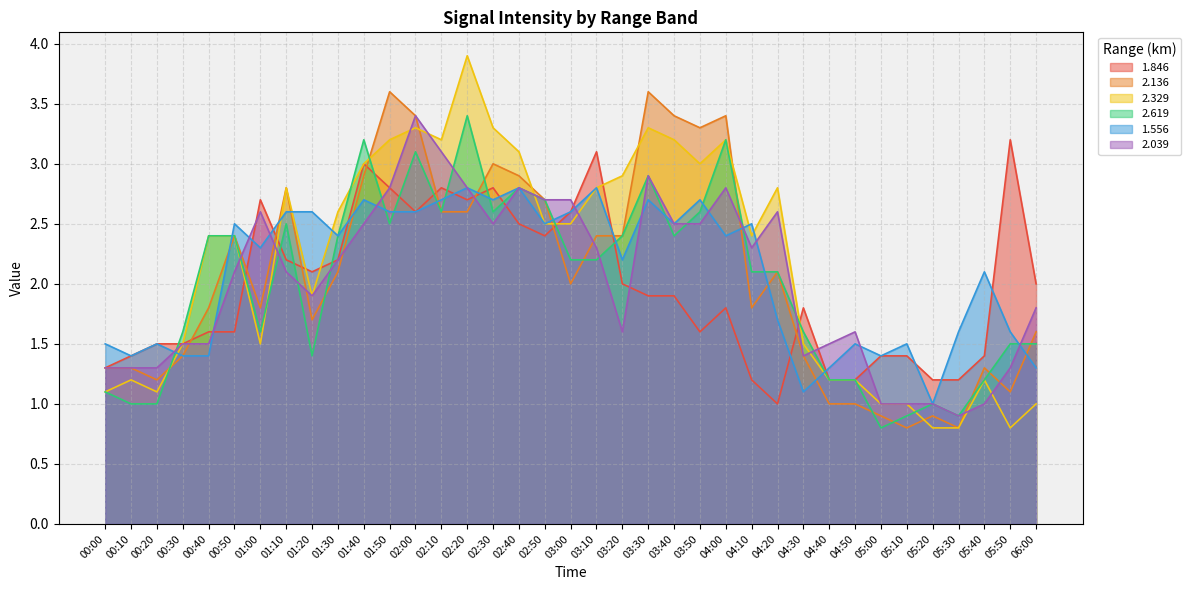

What is the difference between the 2.136 values at 04:30 and 01:00?

0.4